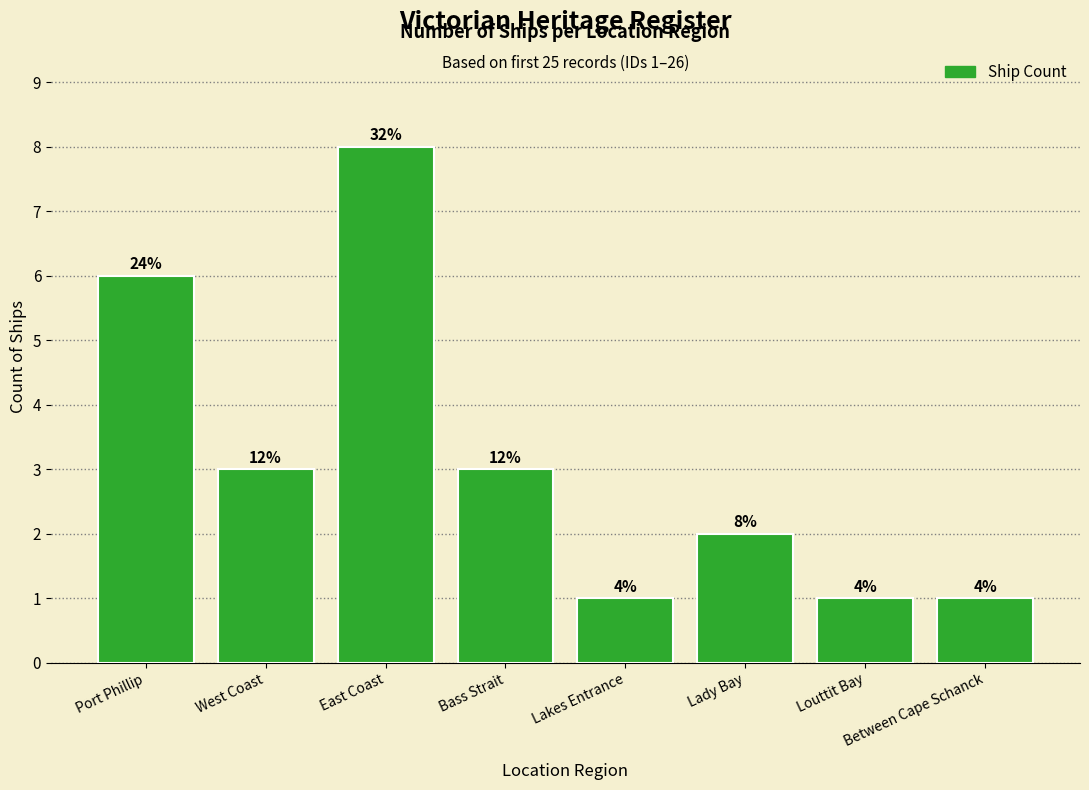

Where does the data first go above 3?

Port Phillip